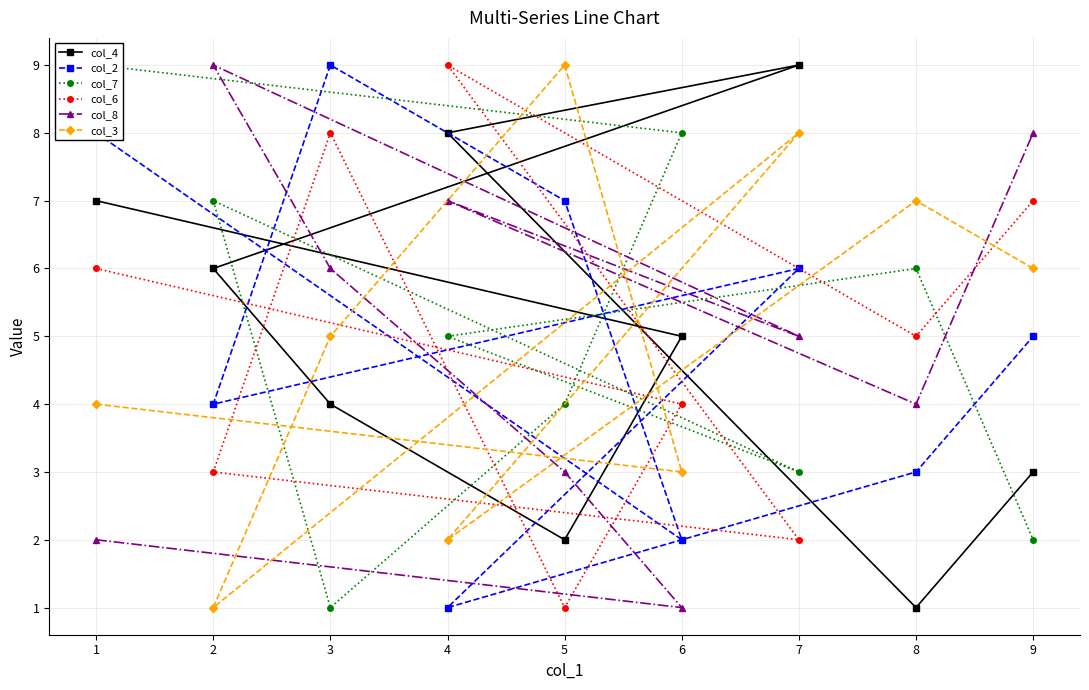

List the labels in order of col_4 value, smallest first.

8, 5, 9, 3, 6, 2, 1, 4, 7